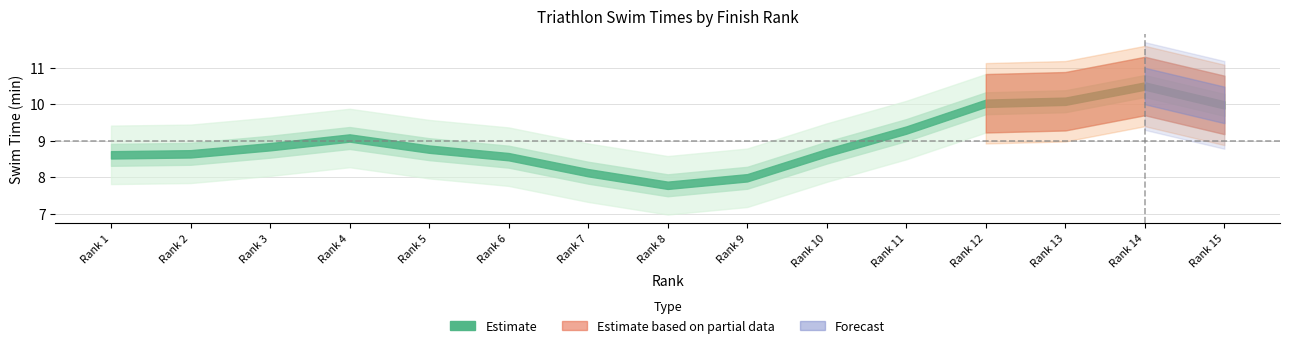

Read the Forecast value at 14.

10.3